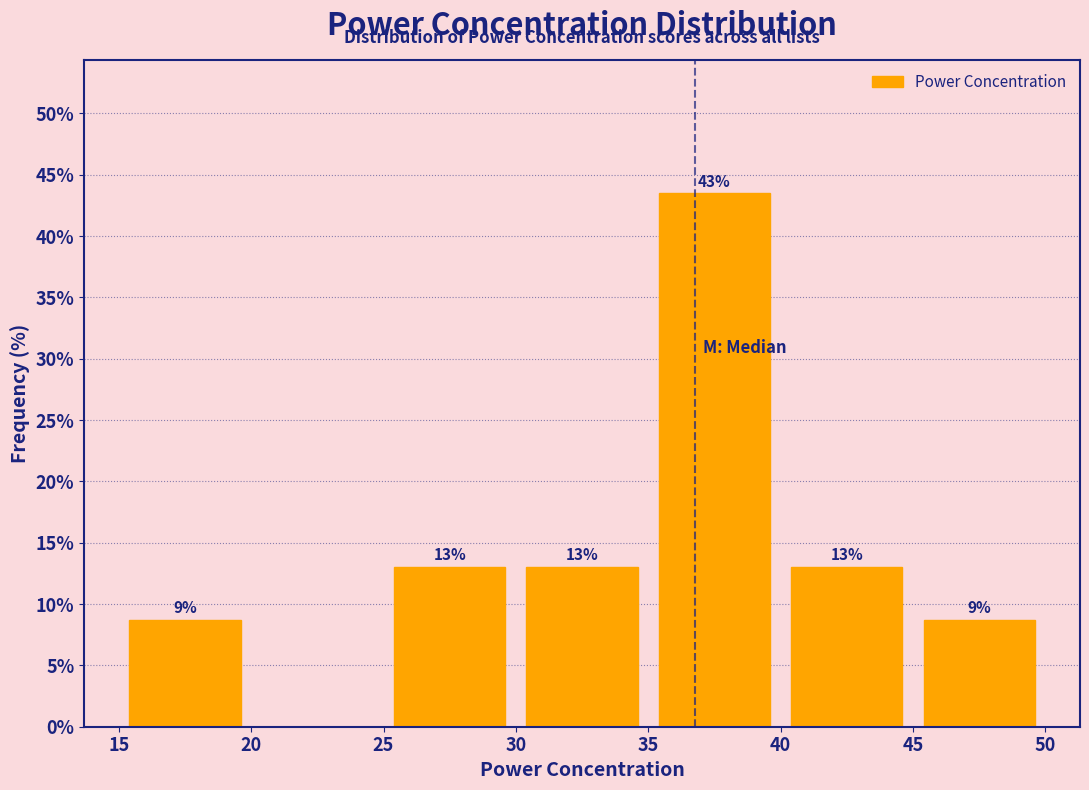

Over which range of the x-axis is the bar tallest?

35 to 40